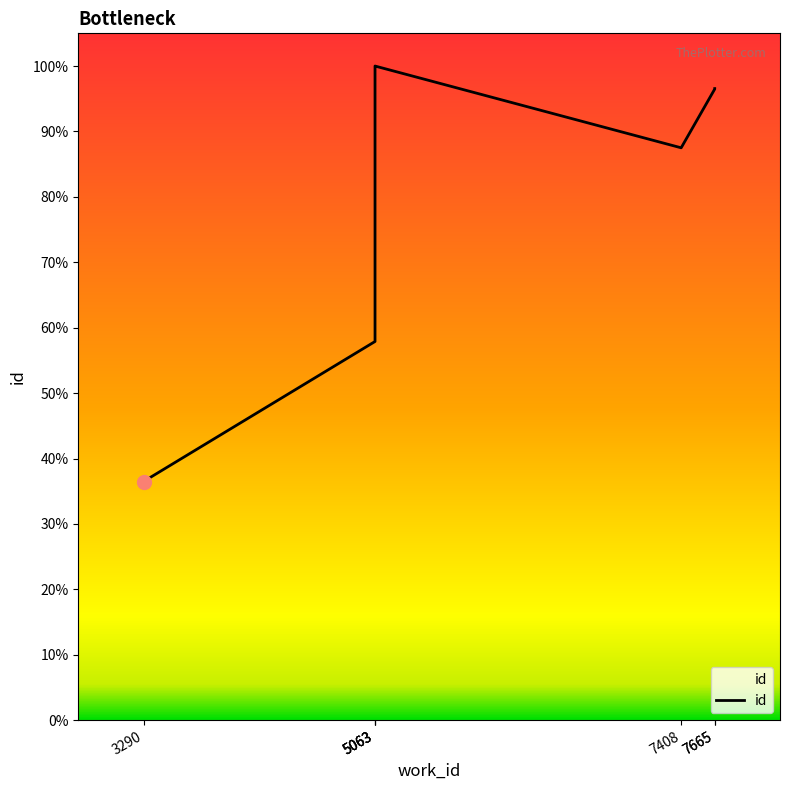

What is the ratio of the value at 7408 to the value at 7665?

0.9